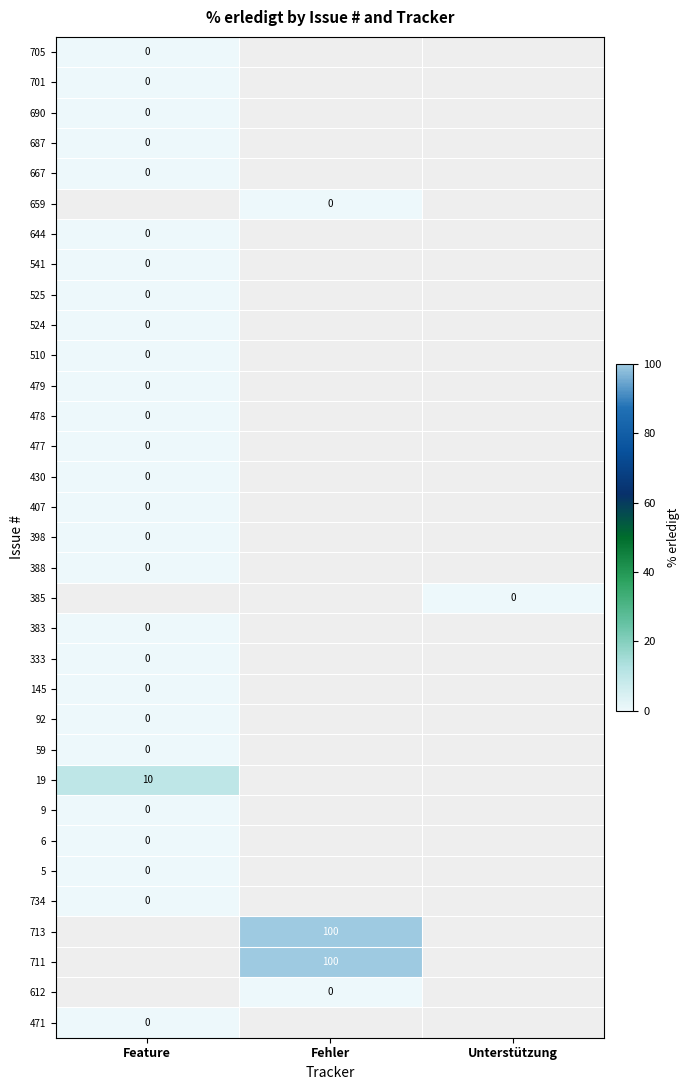

The value of 541 at Feature is 0.0. True or false?

True